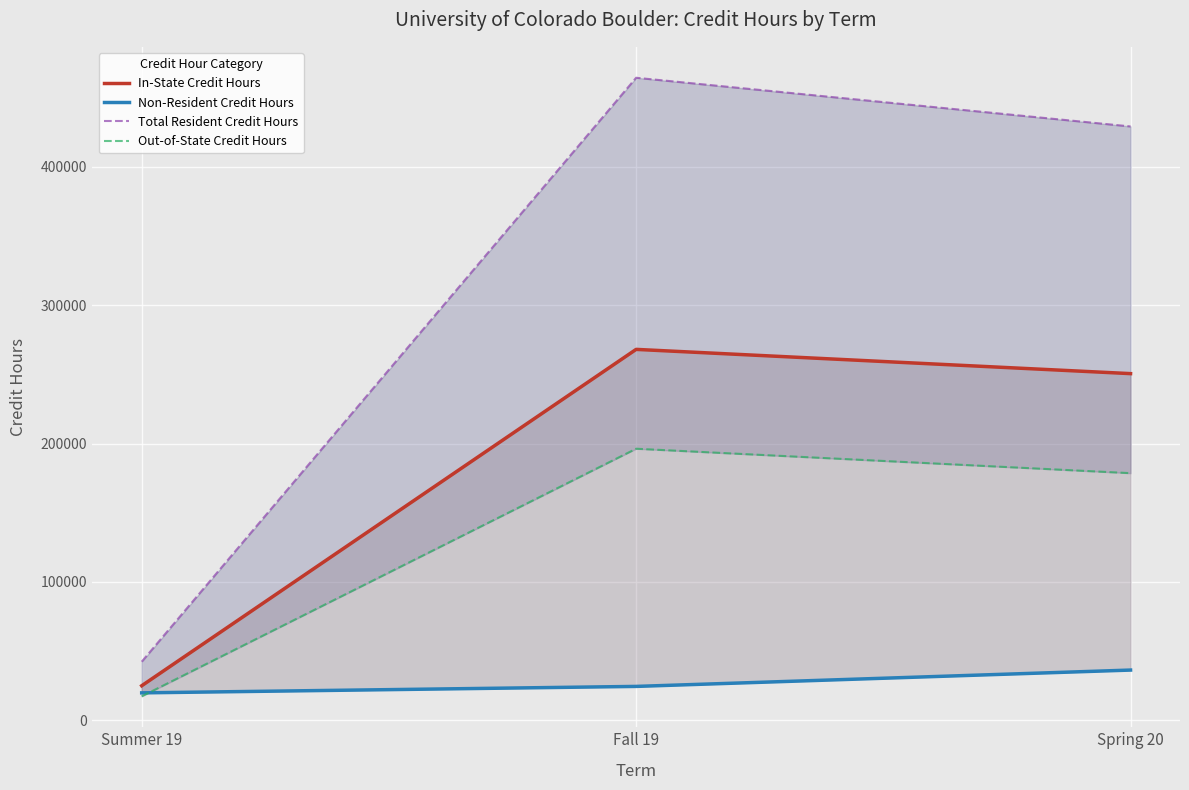

What are all the series names shown in the legend?

In-State Credit Hours, Non-Resident Credit Hours, Total Resident Credit Hours, Out-of-State Credit Hours